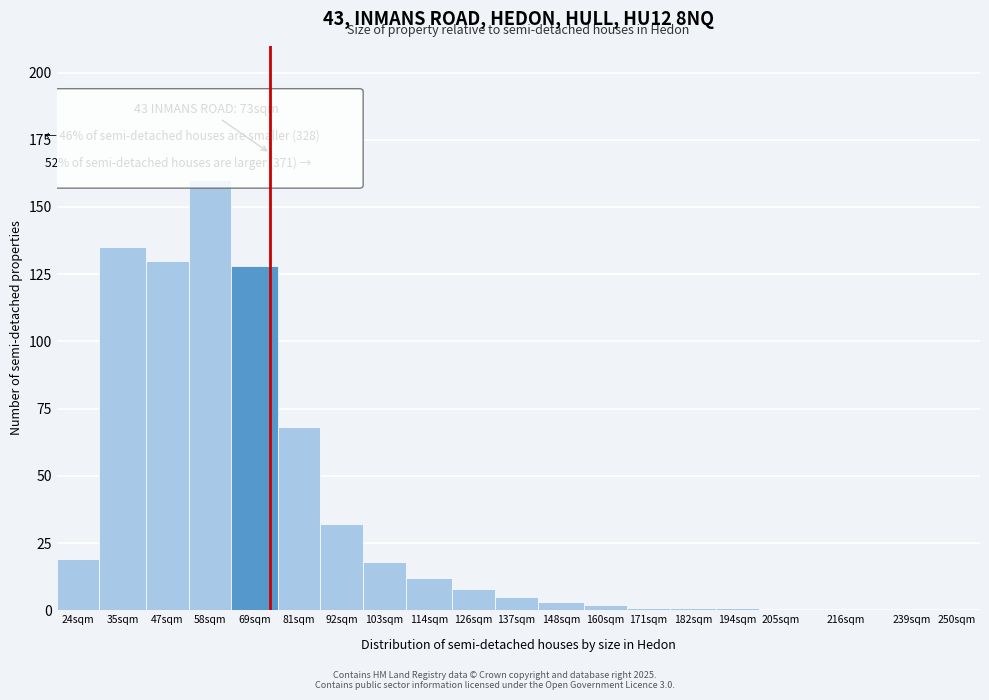

Reading right to left, extract all data points from this chart.

250sqm=0	239sqm=0	216sqm=0	205sqm=0	194sqm=1	182sqm=1	171sqm=1	160sqm=2	148sqm=3	137sqm=5	126sqm=8	114sqm=12	103sqm=18	92sqm=32	81sqm=68	69sqm=128	58sqm=160	47sqm=130	35sqm=135	24sqm=19